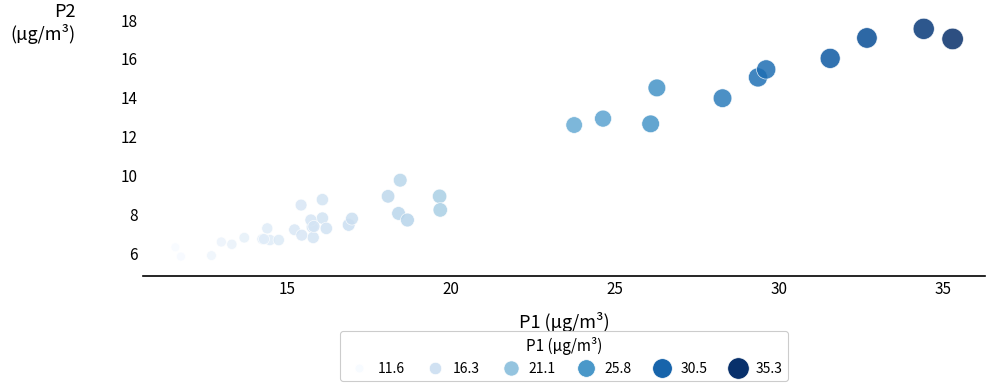

What Y value in the scatter plot is closest to 11?

9.7